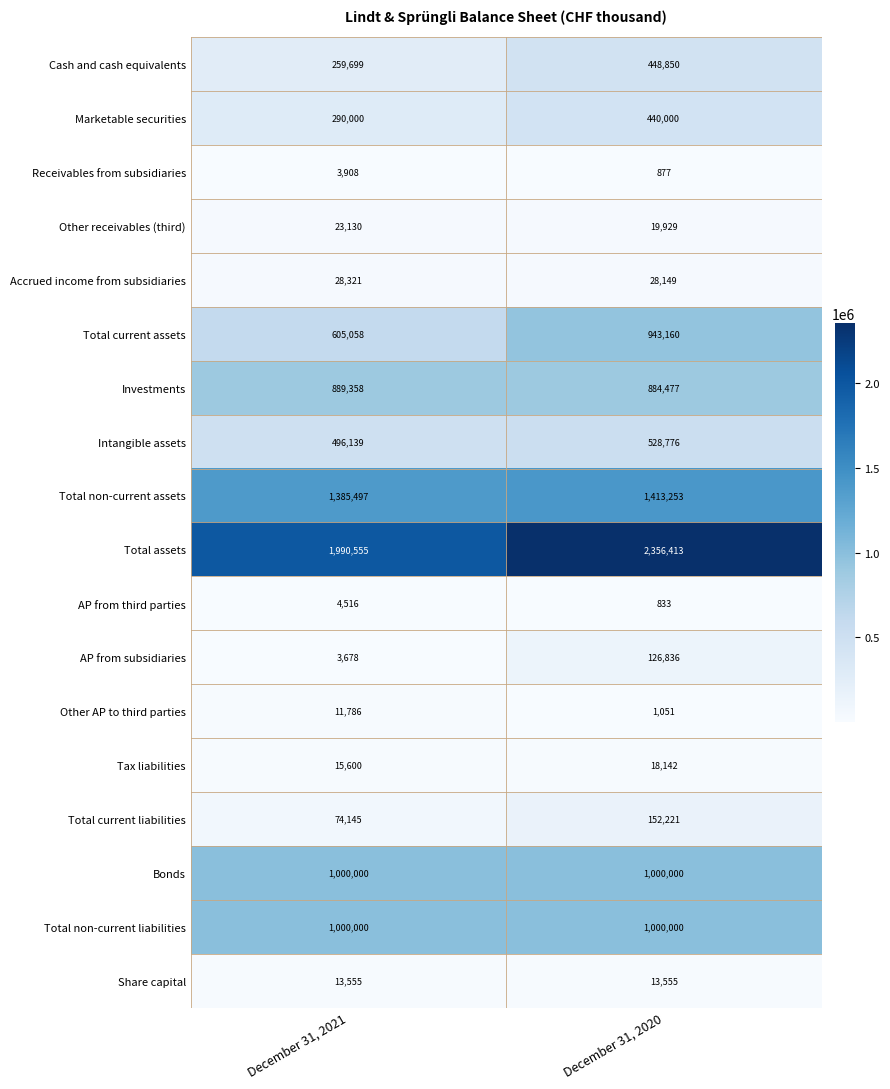

Is it true that Other receivables (third) equals 12063 at December 31, 2021?

False